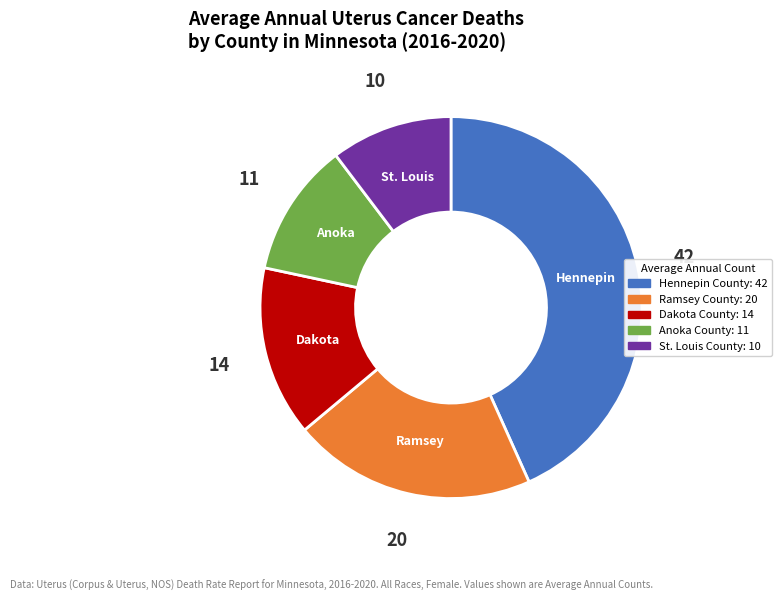

The Ramsey County slice represents 31% of the pie. True or false?

False